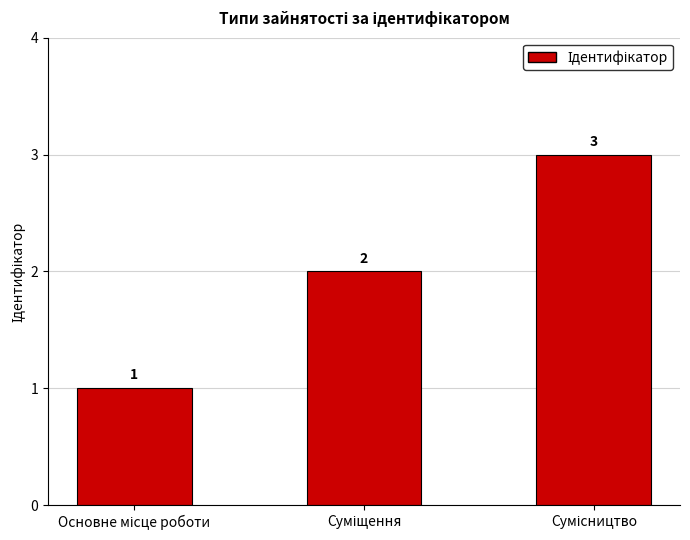

What is the sum of all values?

6